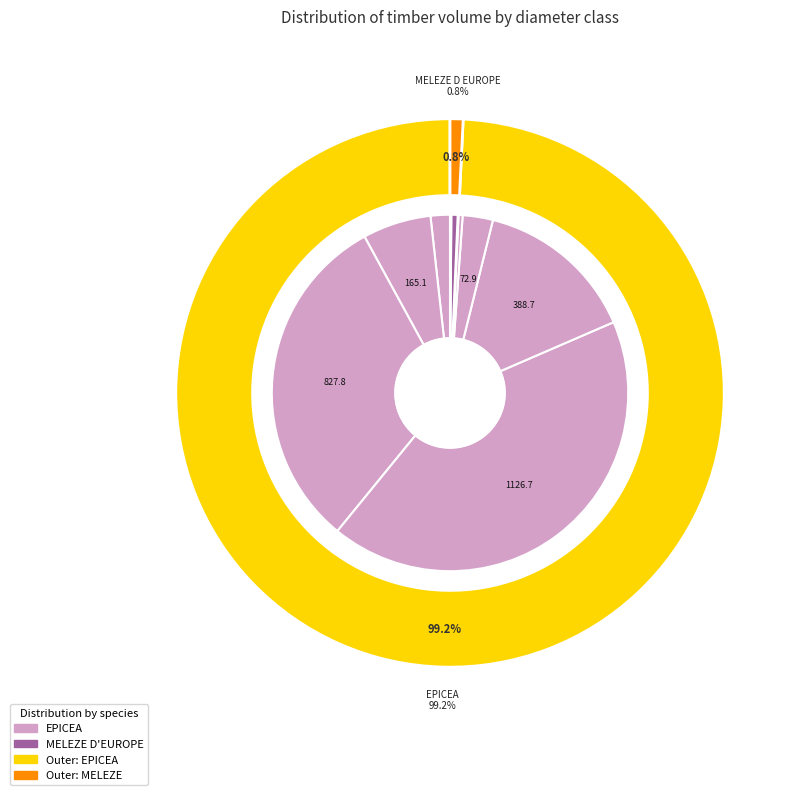

How many segments does this pie chart have?

11